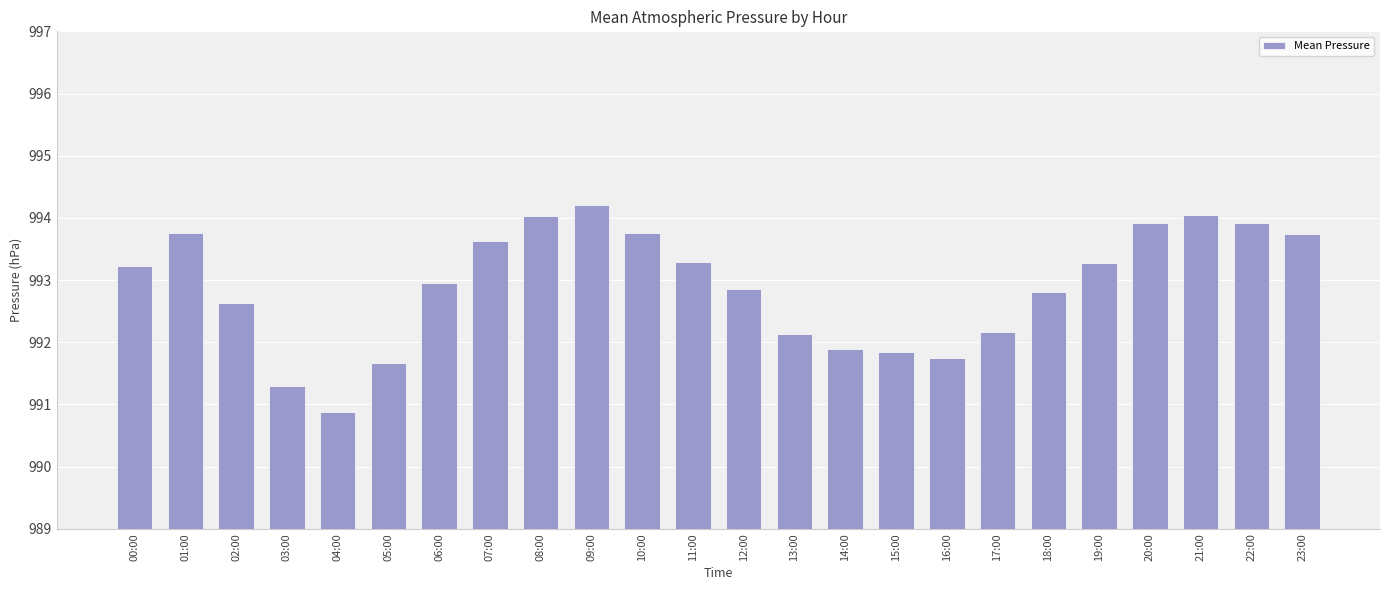

What is the sum of all values?

23829.6